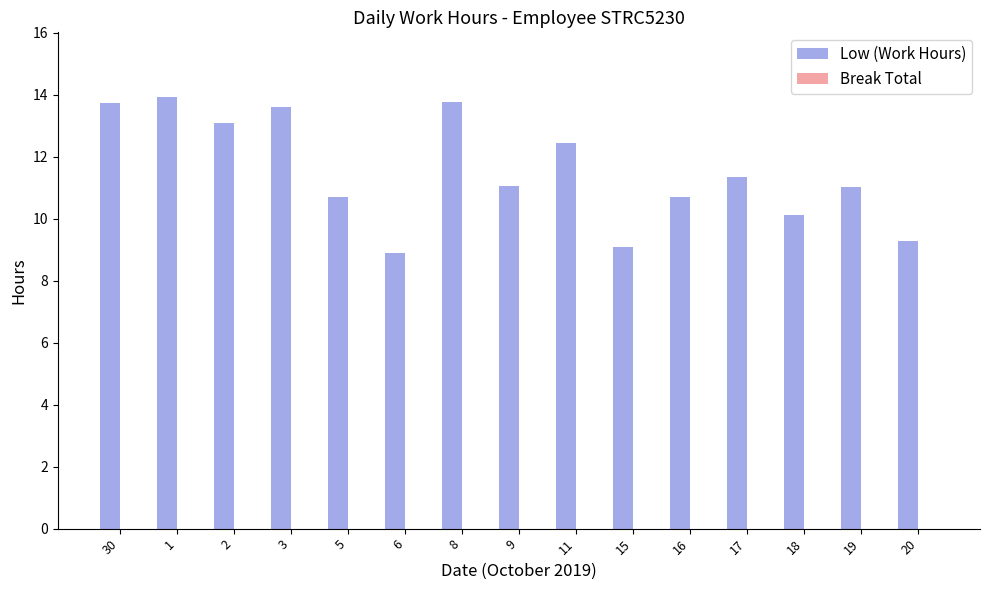

What is the average value?

11.5